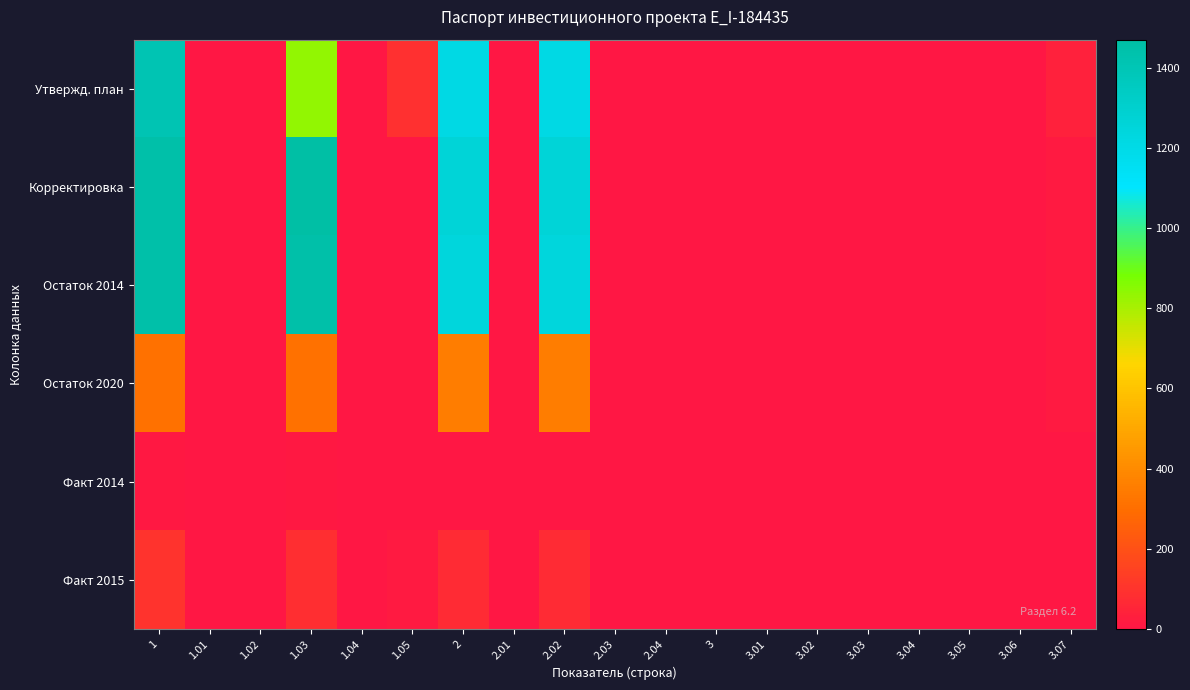

Reading left to right, extract all data points from this chart.

Утвержд. план: 1=1407.5	1.01=0.0	1.02=0.0	1.03=836.2	1.04=0.0	1.05=88.6	2=1211.1	2.01=0.0	2.02=1211.1	2.03=0.0	2.04=0.0	3=0.0	3.01=0.0	3.02=0.0	3.03=0.0	3.04=0.0	3.05=0.0	3.06=0.0	3.07=36.4
Корректировка: 1=1452.4	1.01=0.0	1.02=0.0	1.03=1470.2	1.04=0.0	1.05=0.0	2=1259.7	2.01=0.0	2.02=1259.7	2.03=0.0	2.04=0.0	3=0.0	3.01=0.0	3.02=0.0	3.03=0.0	3.04=0.0	3.05=0.0	3.06=0.0	3.07=14.2
Остаток 2014: 1=1448.3	1.01=0.0	1.02=0.0	1.03=1448.3	1.04=0.0	1.05=0.0	2=1242.3	2.01=0.0	2.02=1242.3	2.03=0.0	2.04=0.0	3=0.0	3.01=0.0	3.02=0.0	3.03=0.0	3.04=0.0	3.05=0.0	3.06=0.0	3.07=14.2
Остаток 2020: 1=313.4	1.01=0.0	1.02=0.0	1.03=313.4	1.04=0.0	1.05=0.0	2=350.5	2.01=0.0	2.02=350.5	2.03=0.0	2.04=0.0	3=0.0	3.01=0.0	3.02=0.0	3.03=0.0	3.04=0.0	3.05=0.0	3.06=0.0	3.07=14.2
Факт 2014: 1=6.5	1.01=0.0	1.02=0.0	1.03=6.5	1.04=0.0	1.05=0.0	2=5.4	2.01=0.0	2.02=5.4	2.03=0.0	2.04=0.0	3=0.0	3.01=0.0	3.02=0.0	3.03=0.0	3.04=0.0	3.05=0.0	3.06=0.0	3.07=0.0
Факт 2015: 1=98.6	1.01=0.0	1.02=0.0	1.03=83.5	1.04=0.0	1.05=15.0	2=70.5	2.01=0.0	2.02=70.5	2.03=0.0	2.04=0.0	3=0.0	3.01=0.0	3.02=0.0	3.03=0.0	3.04=0.0	3.05=0.0	3.06=0.0	3.07=0.0